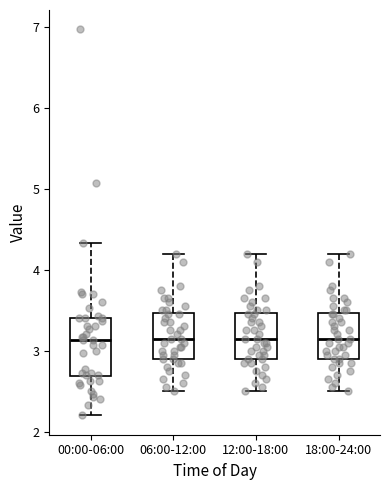

Which box is the tallest, from its lower edge to its upper edge?

00:00-06:00